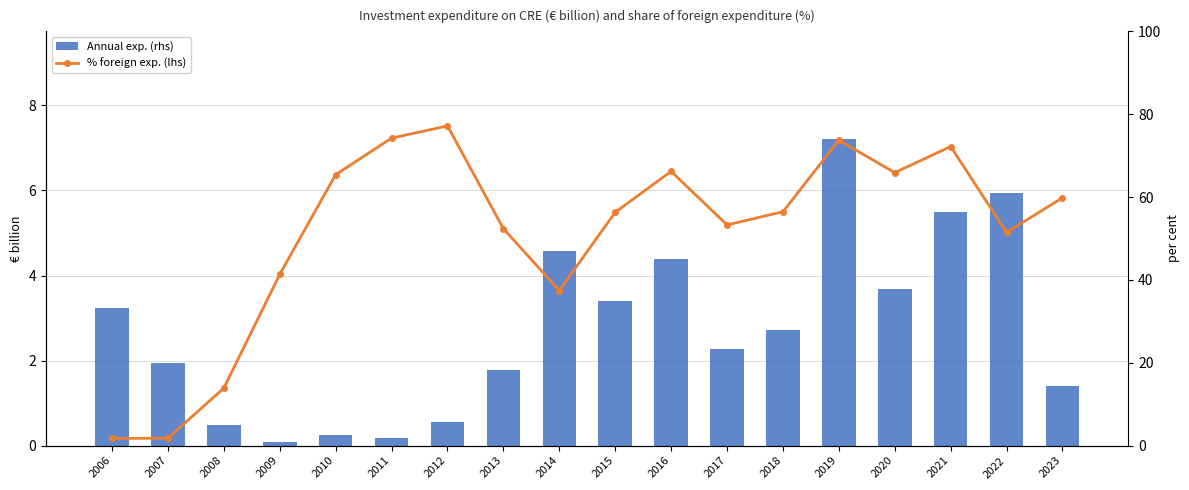

Are the bars horizontal?

No